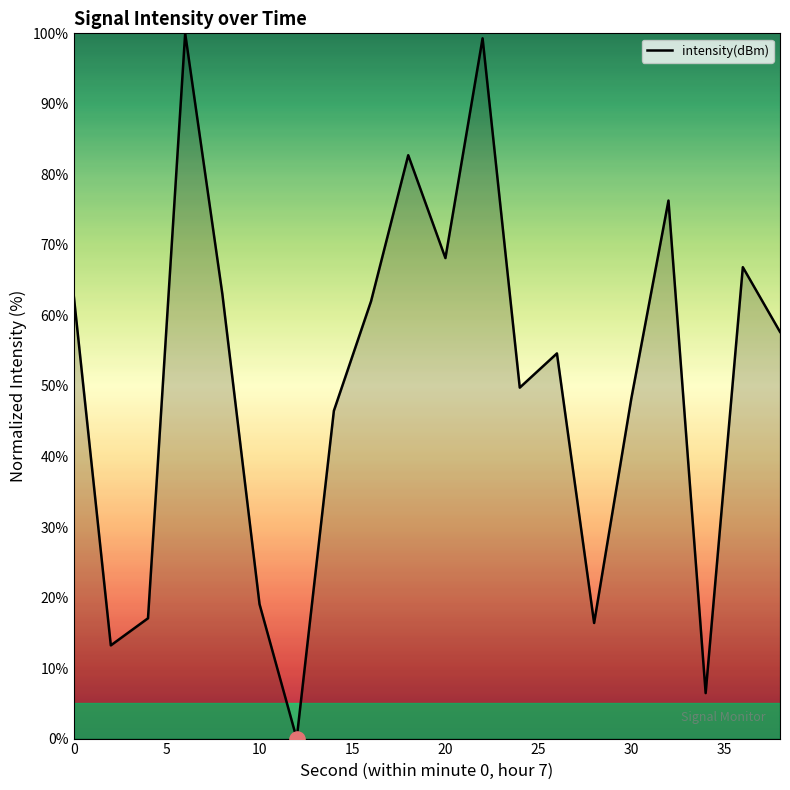

What is the maximum value shown in the chart?

100.0